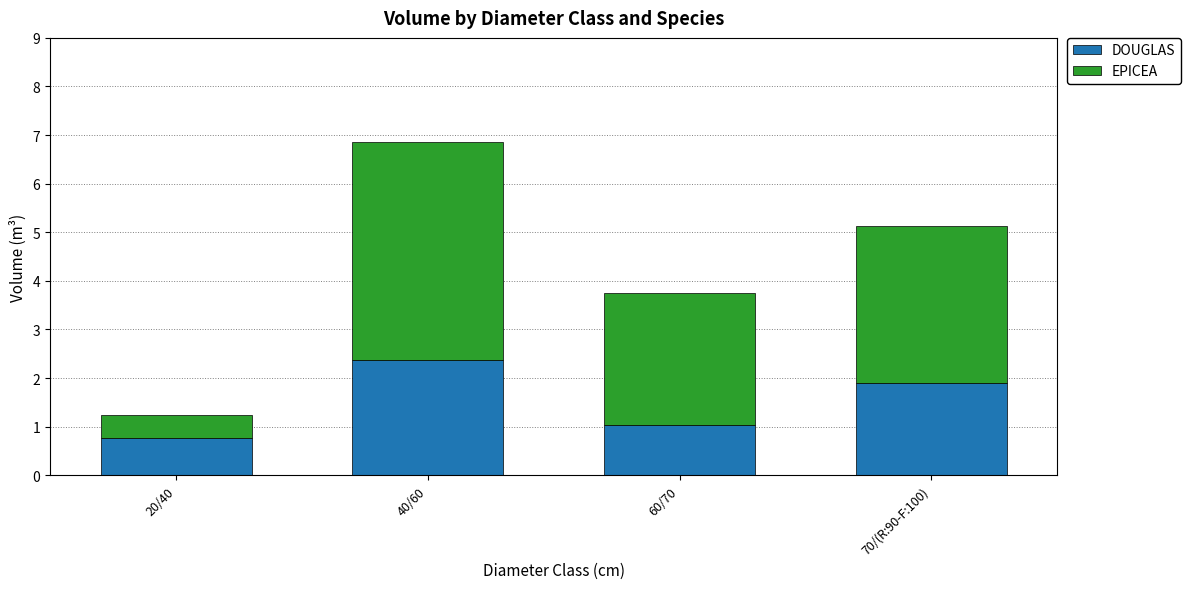

Count the number of data series in this chart.

2